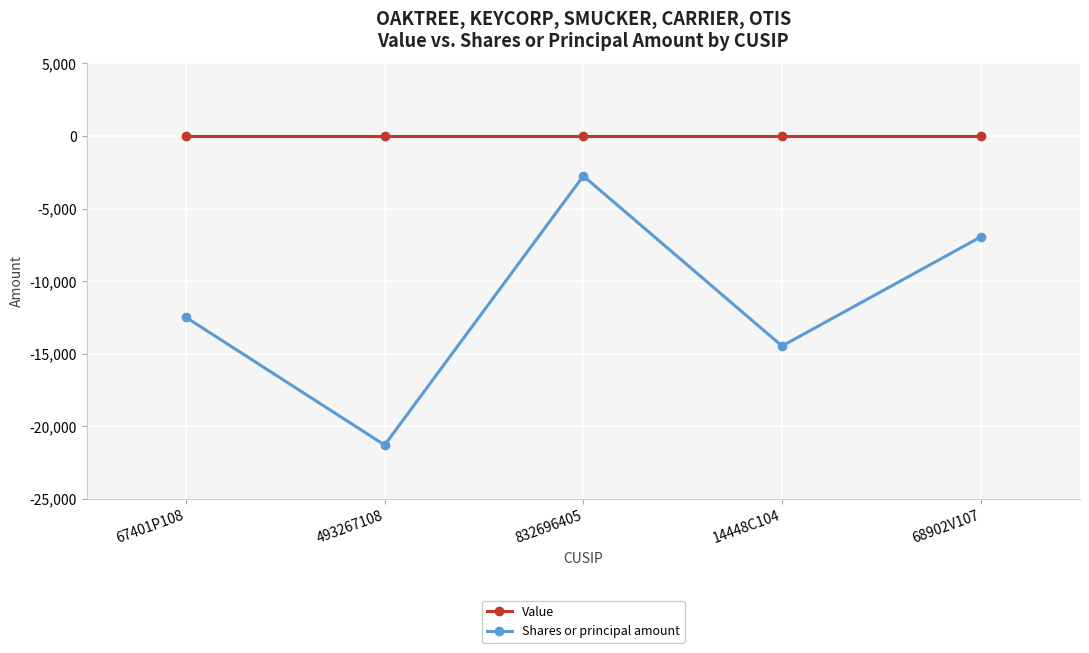

Which series has the largest range (max minus min)?

Shares or principal amount